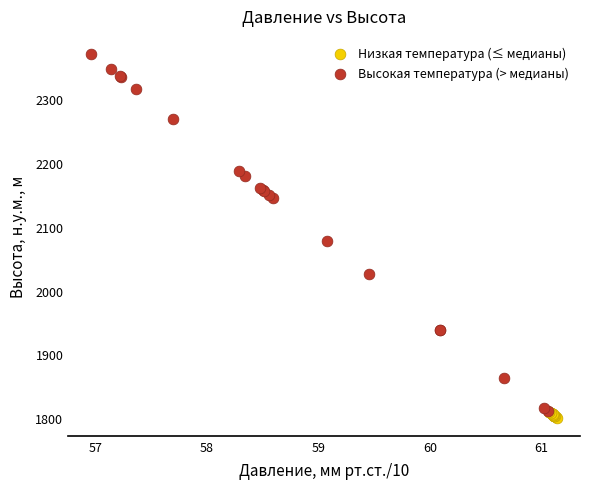

Which series has the largest Y range (max minus min)?

Высокая температура (> медианы)